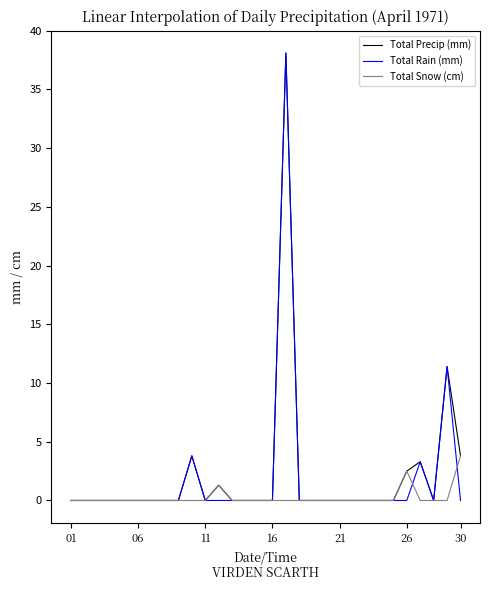

What is the maximum value for Total Precip (mm)?

38.1